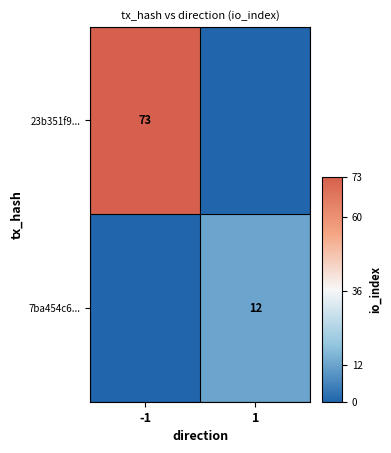

Is the value of 7ba454c6... at 1 greater than the value of 23b351f9... at -1?

No